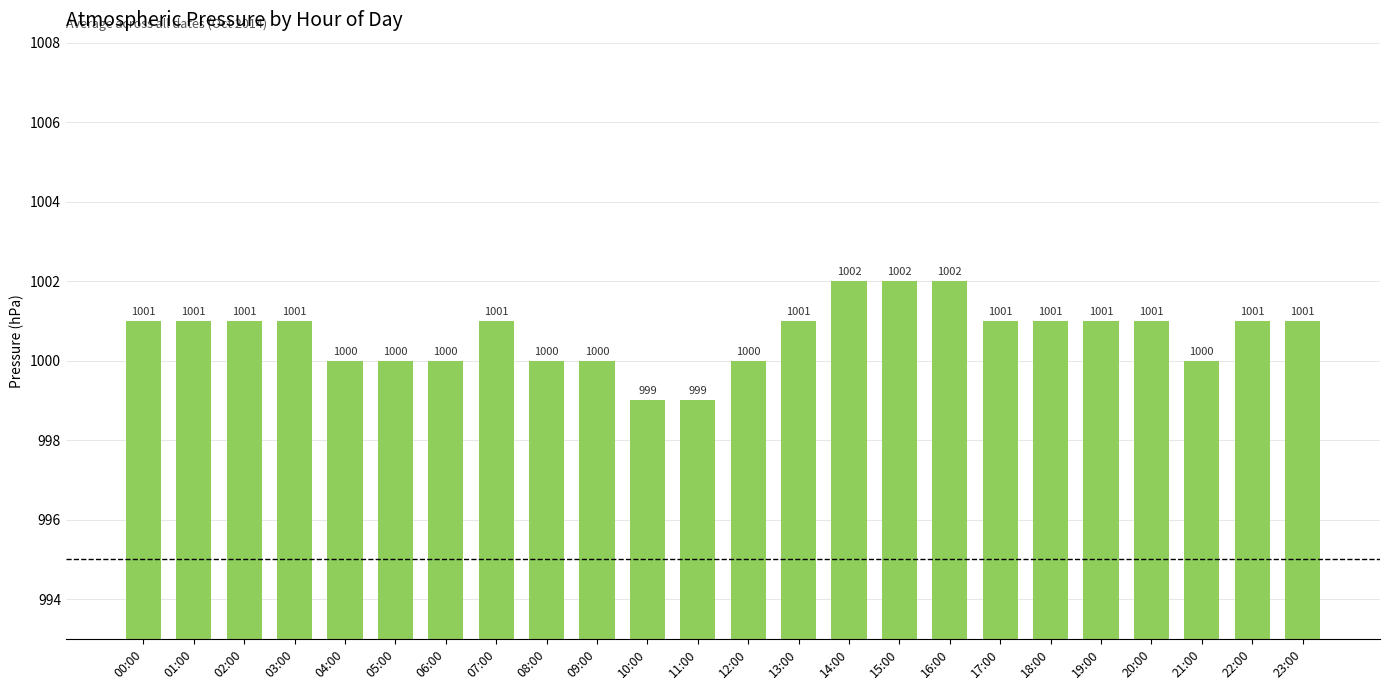

How many data points are less than 1001?

9